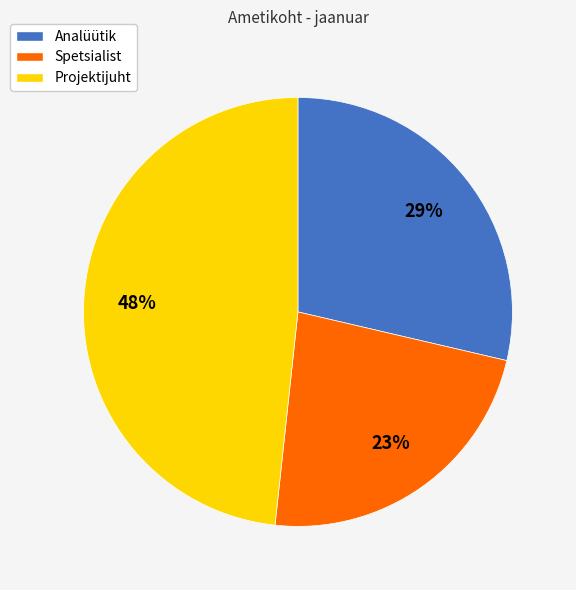

Which category has the biggest portion of the pie?

Projektijuht